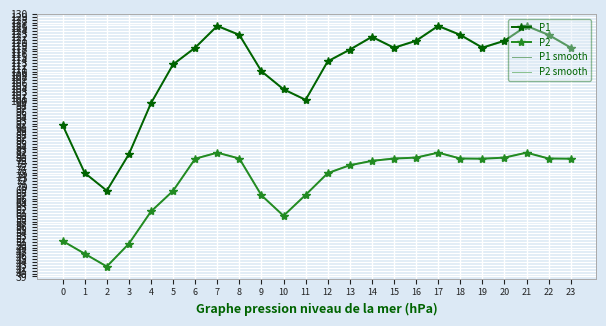

Is the value of P1 smooth at 10 greater than the value of P2 at 6?

Yes